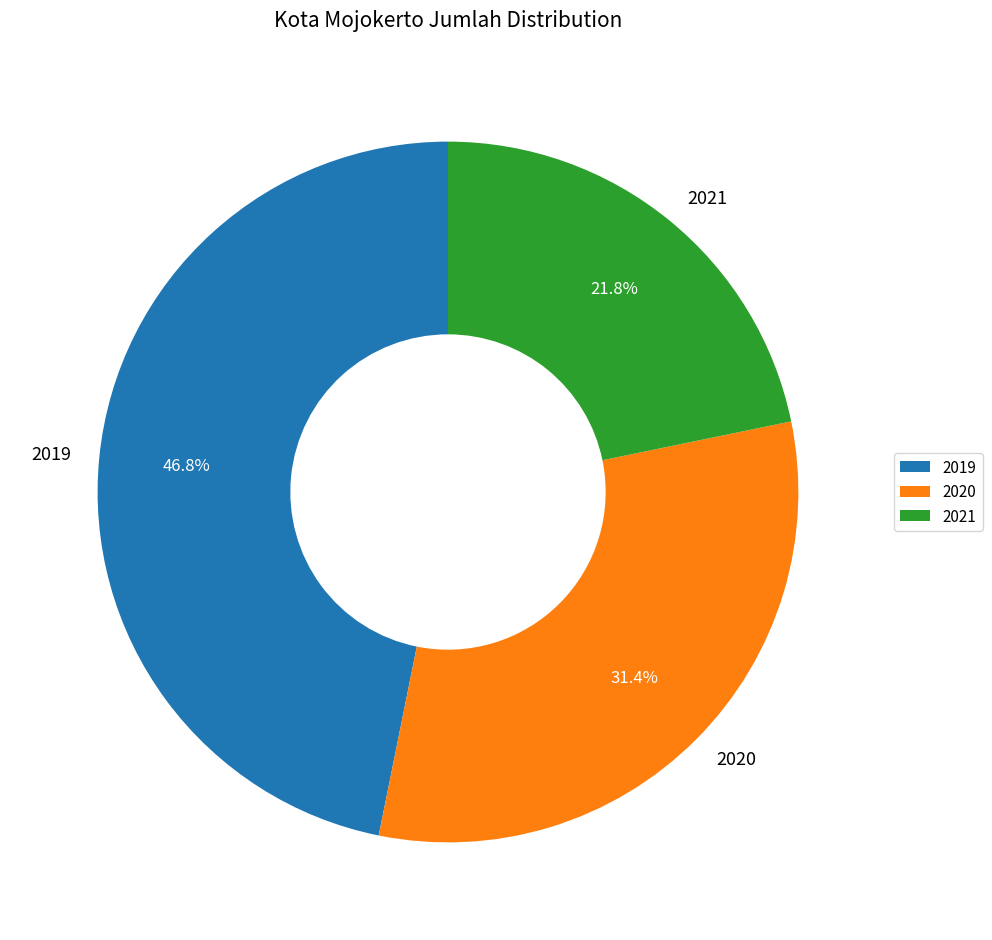

Do 2021 and 2019 together represent more than half of the pie?

Yes